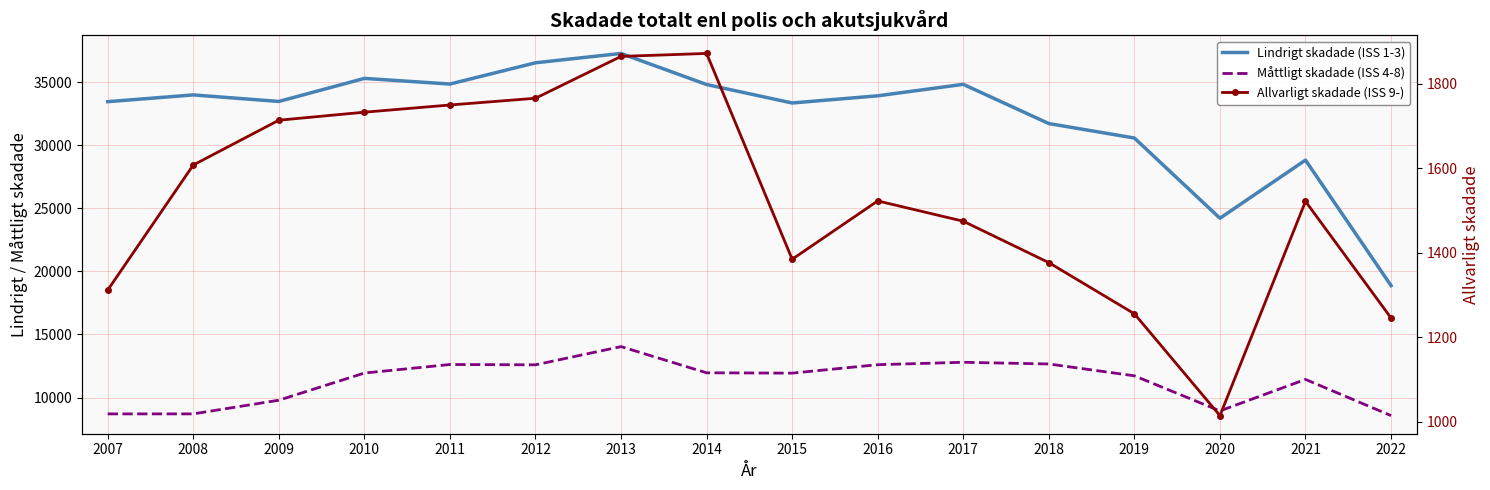

True or false: Allvarligt skadade (ISS 9-) and Lindrigt skadade (ISS 1-3) cross at least once.

False